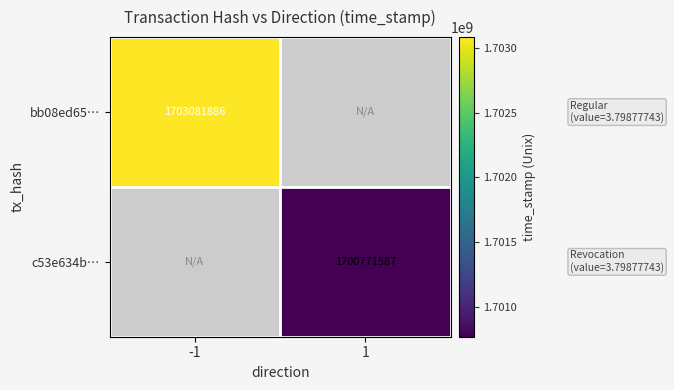

True or false: c53e634b… has a value of 2620570857 at 1.

False